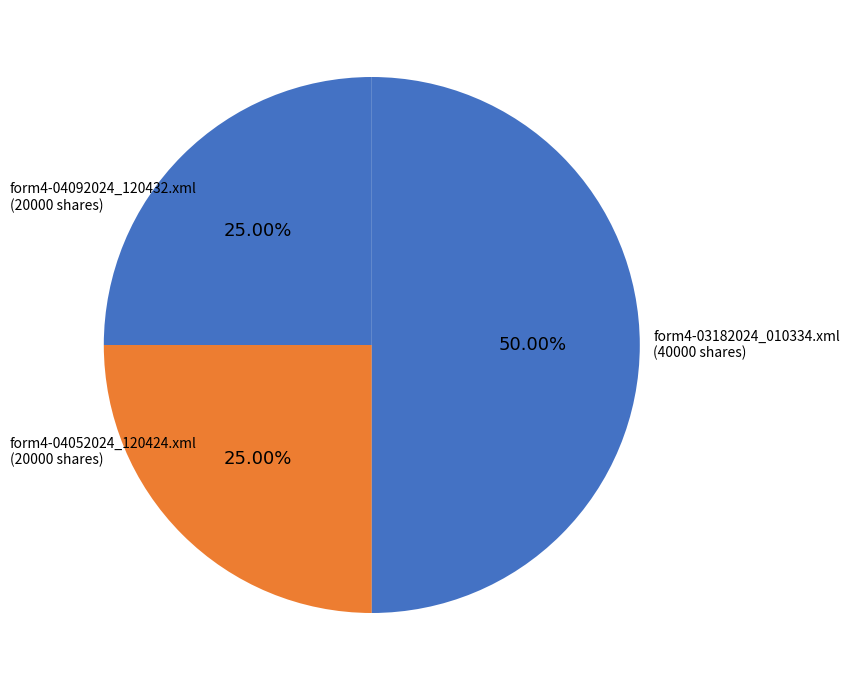

To the nearest percent, what is the average slice percentage?

33%